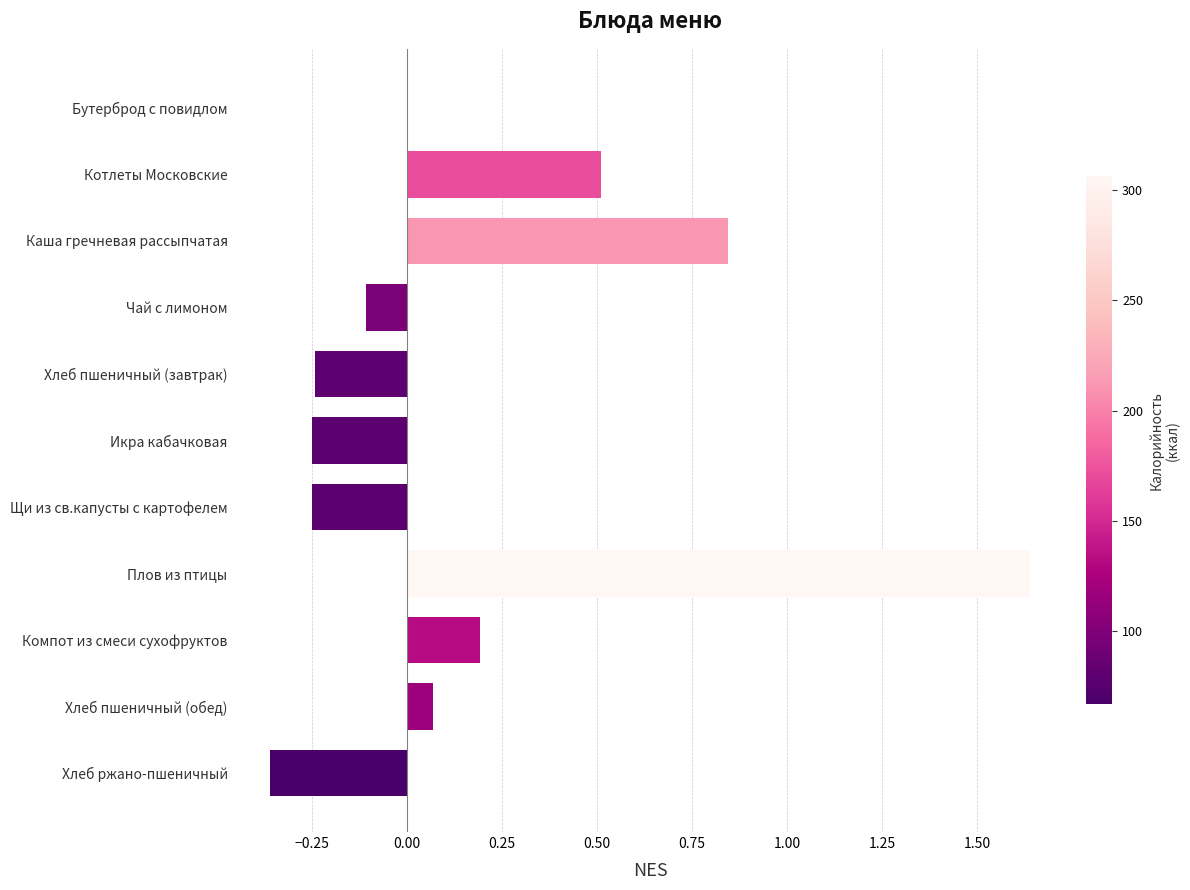

Which has a higher value, Хлеб пшеничный (обед) or Хлеб ржано-пшеничный?

Хлеб пшеничный (обед)